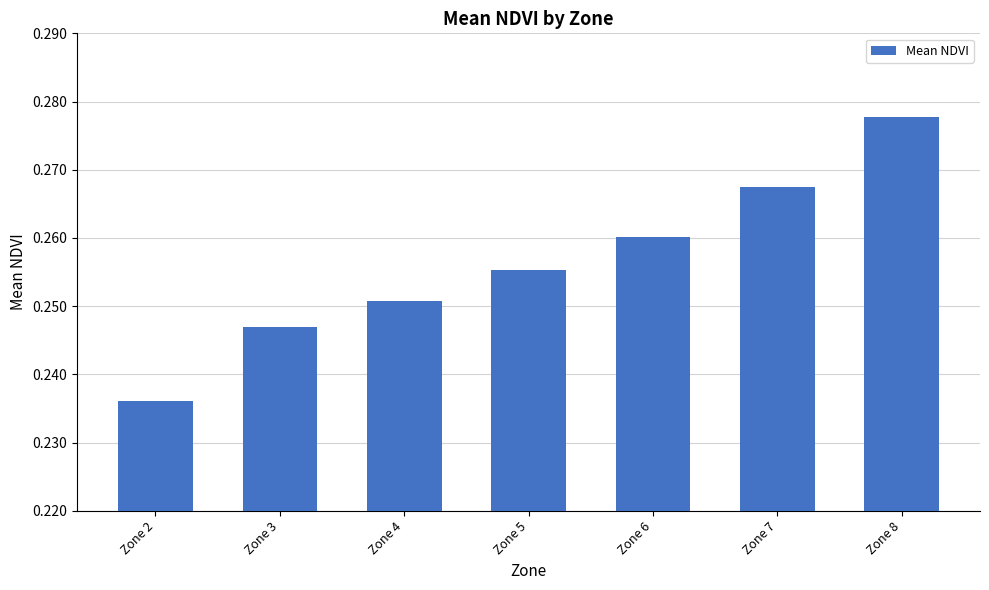

How many distinct data groups are displayed?

1